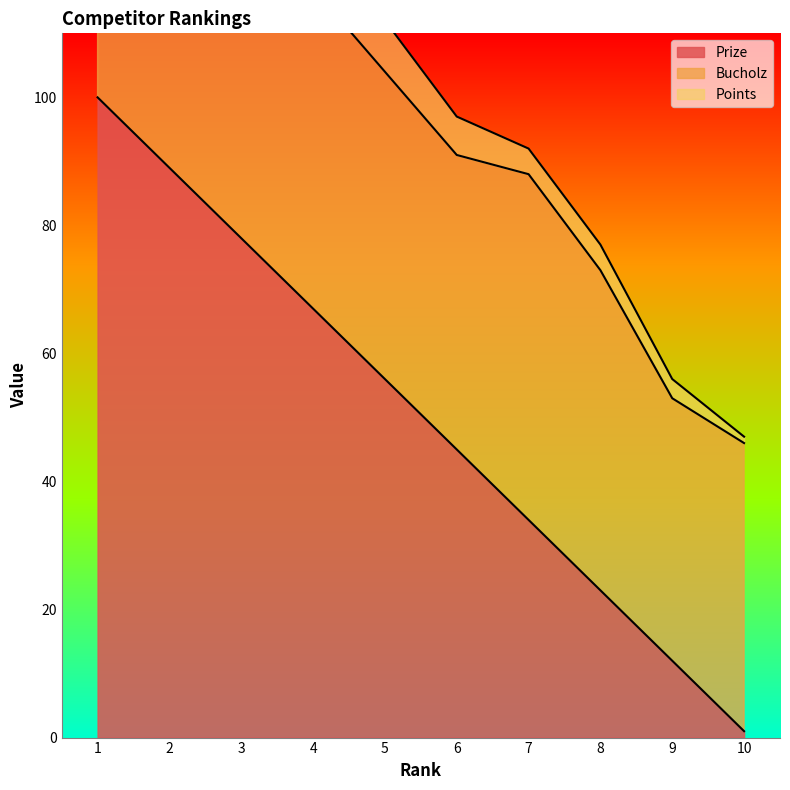

At which label does Prize reach its minimum?

10